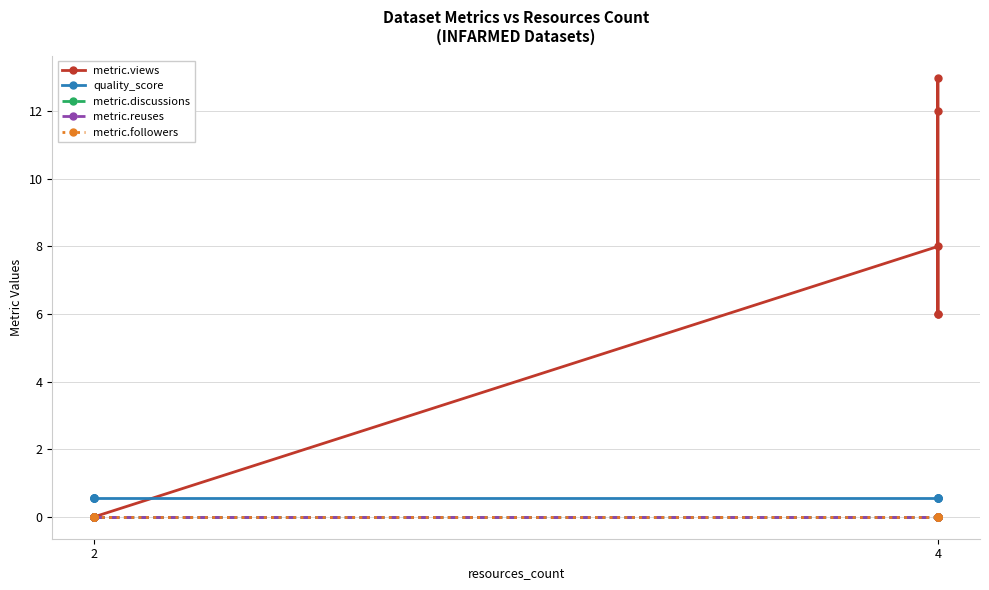

The metric.reuses series shows 0.0 at 2. True or false?

True